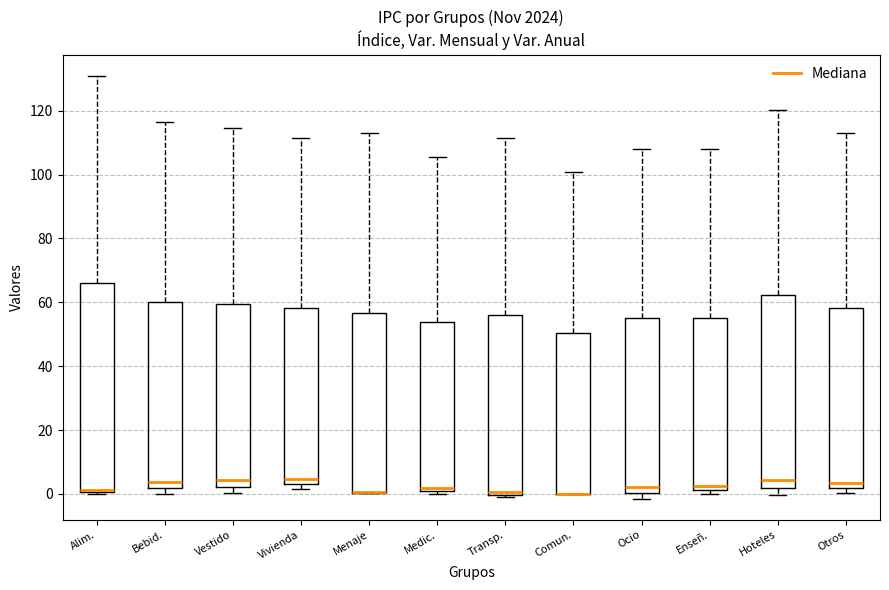

Reading left to right, read every box against the y-axis: the position of its median line, the range the box covers, and the ends of its whiskers. The values are not printed on the chart, so give them approximately, as read against the axis.

Alim.: median 2, box 0 to 66, whiskers 0 (just below the box's lower edge) to 132
Bebid.: median 4, box 2 to 60, whiskers 0 to 116
Vestido: median 4, box 2 to 60, whiskers 0 to 114
Vivienda: median 4 (just above the box's lower edge), box 4 to 58, whiskers 2 to 112
Menaje: median 0 (drawn on the box's lower edge), box 0 to 56, whiskers 0 to 112
Medic.: median 2 (just above the box's lower edge), box 2 to 54, whiskers 0 to 106
Transp.: median 0 (just above the box's lower edge), box 0 to 56, whiskers 0 (just below the box's lower edge) to 112
Comun.: median 0 (drawn on the box's lower edge), box 0 to 50, whiskers 0 to 100
Ocio: median 2, box 0 to 56, whiskers -2 to 108
Enseñ.: median 2 (just above the box's lower edge), box 2 to 56, whiskers 0 to 108
Hoteles: median 4, box 2 to 62, whiskers 0 to 120
Otros: median 4, box 2 to 58, whiskers 0 to 114